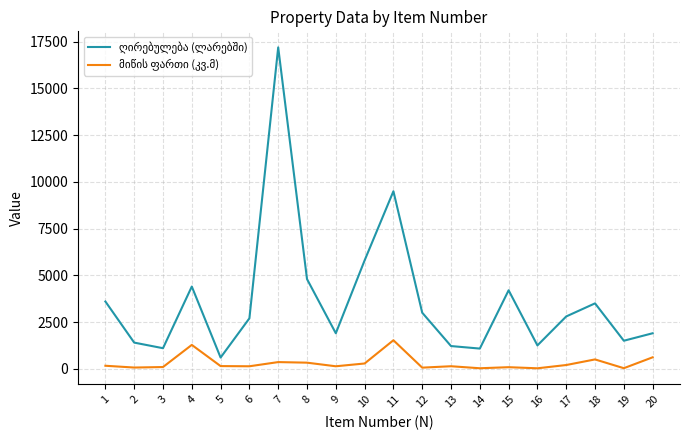

Does the chart display data point markers on the line(s)?

No